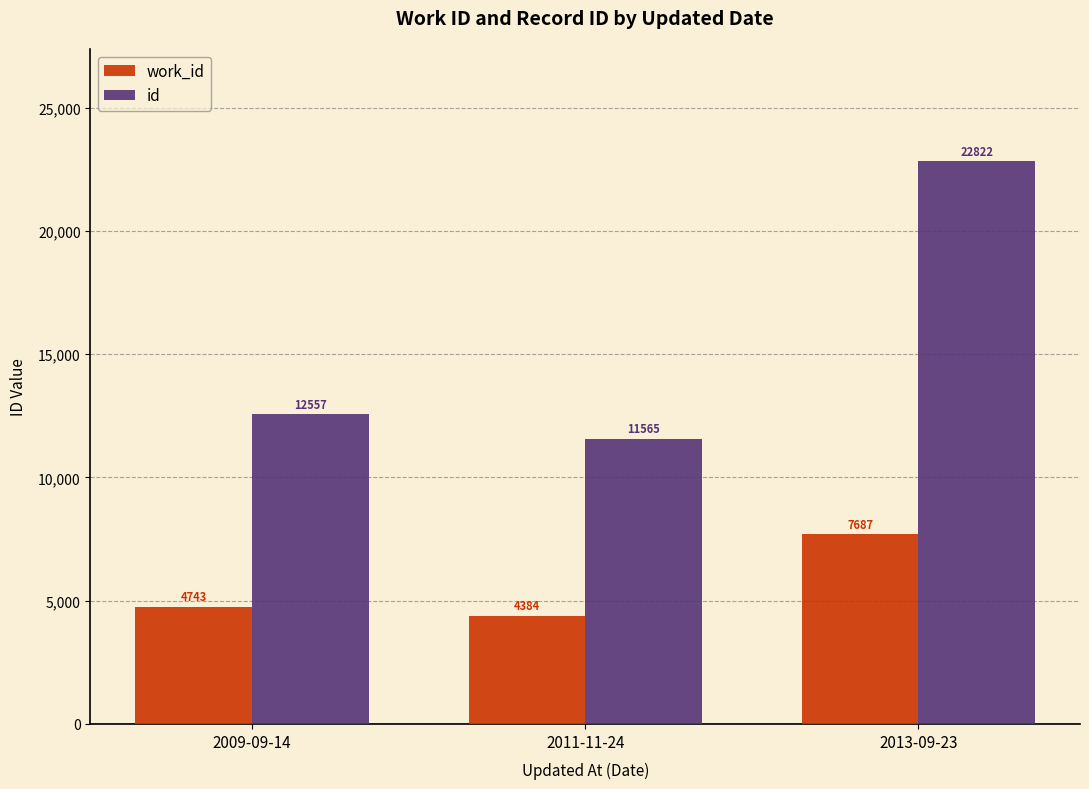

Which series has the largest range (max minus min)?

id